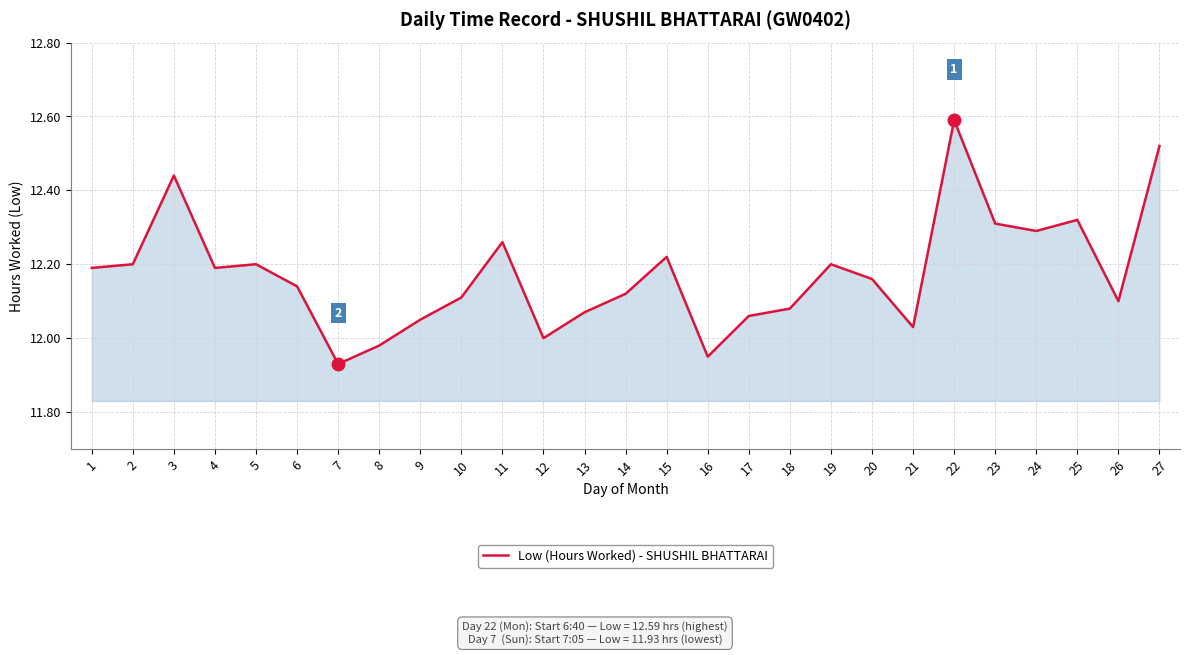

At which category does the data reach its first local valley?

4